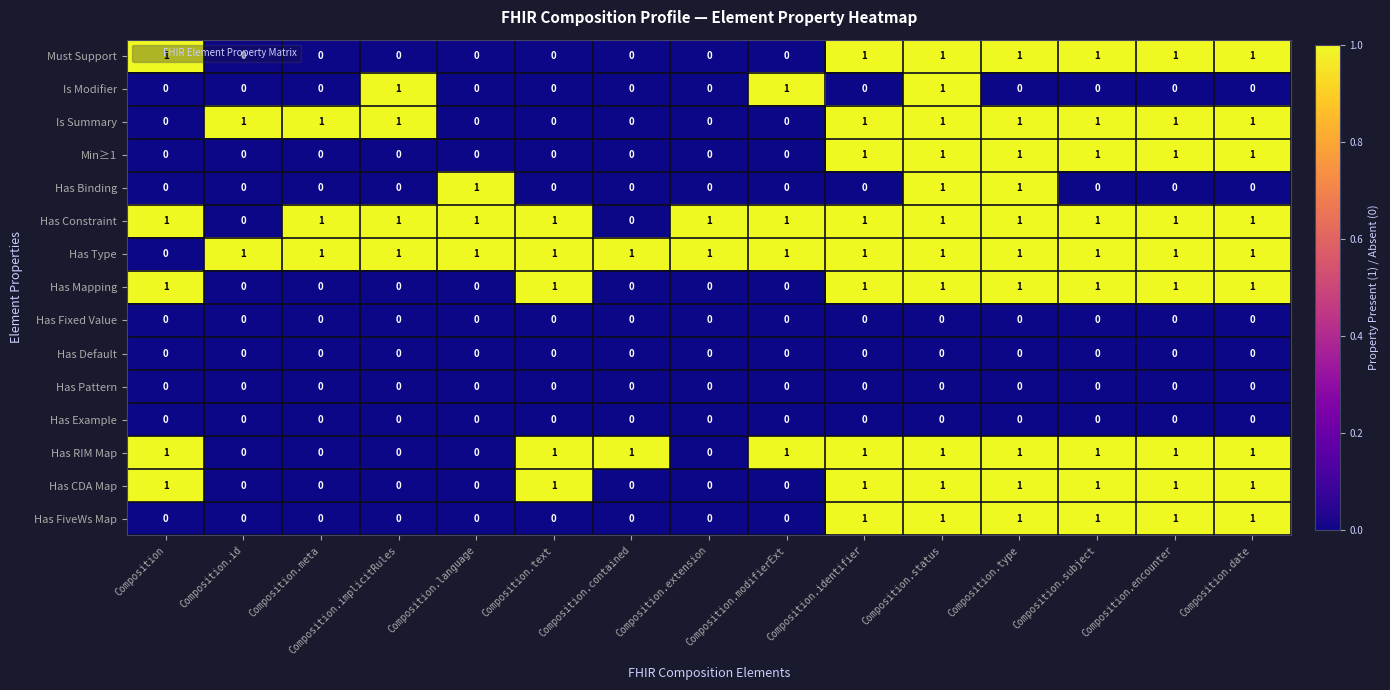

The Has Mapping series shows 0 at Composition.implicitRules. True or false?

True